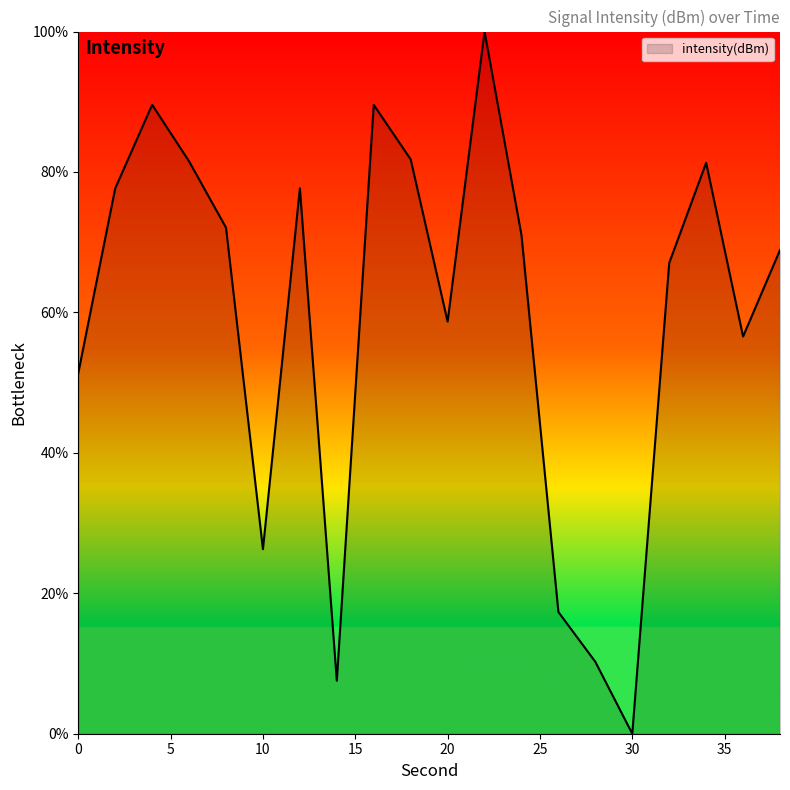

What is the difference between the maximum and minimum values?

100.0